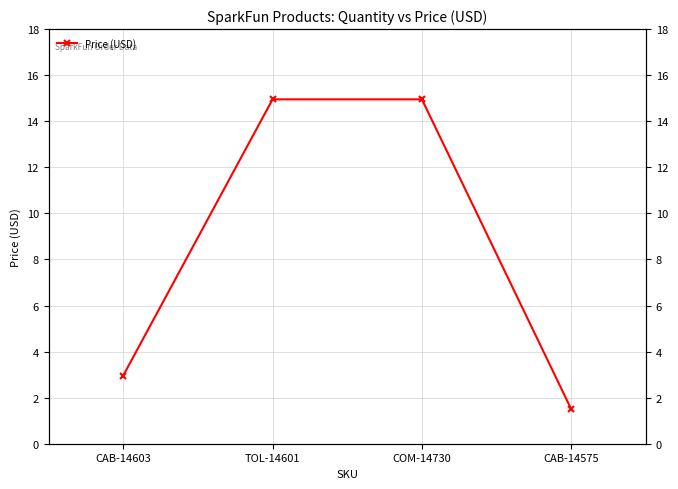

How many data points are less than 14?

2